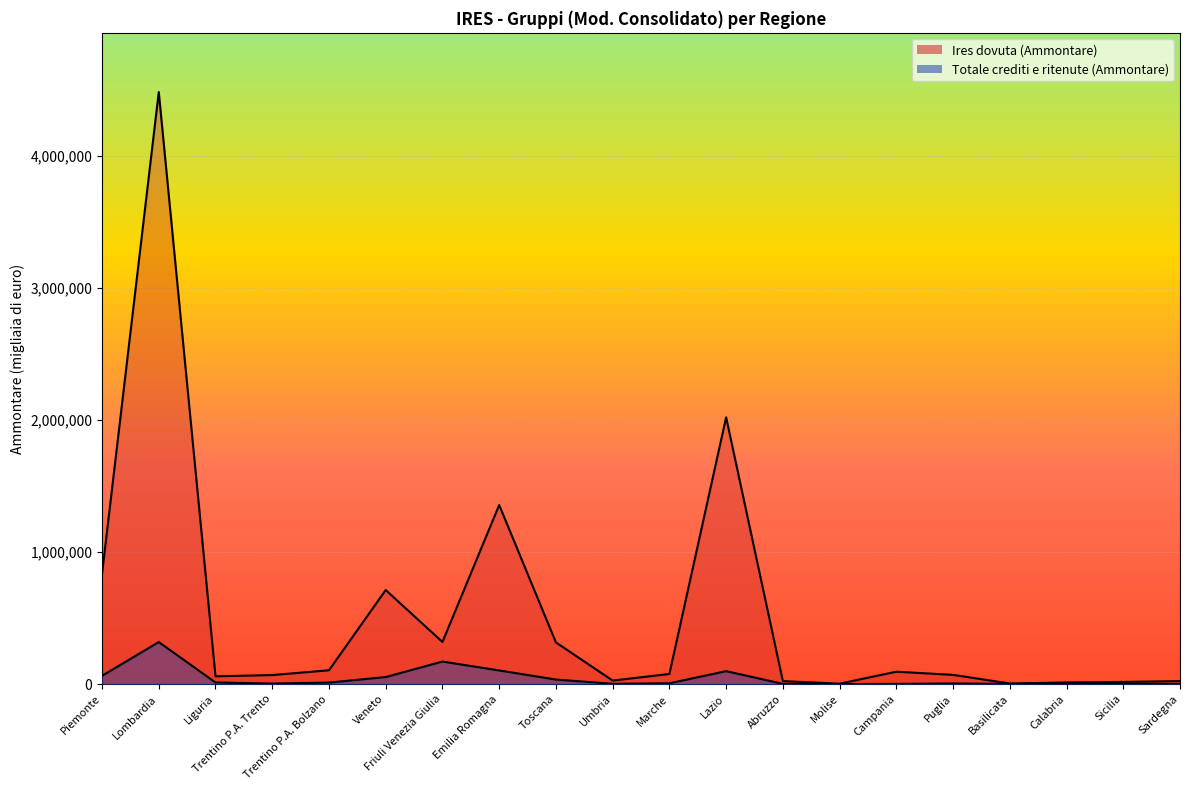

What are all the series names shown in the legend?

Totale crediti e ritenute (Ammontare), Ires dovuta (Ammontare)